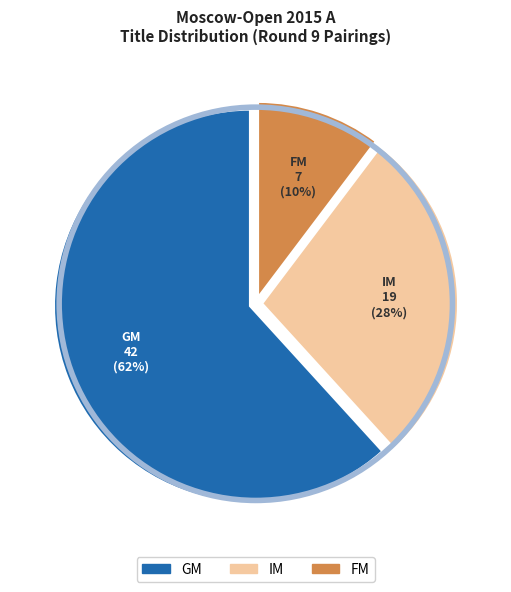

Is IM the majority of the pie?

No